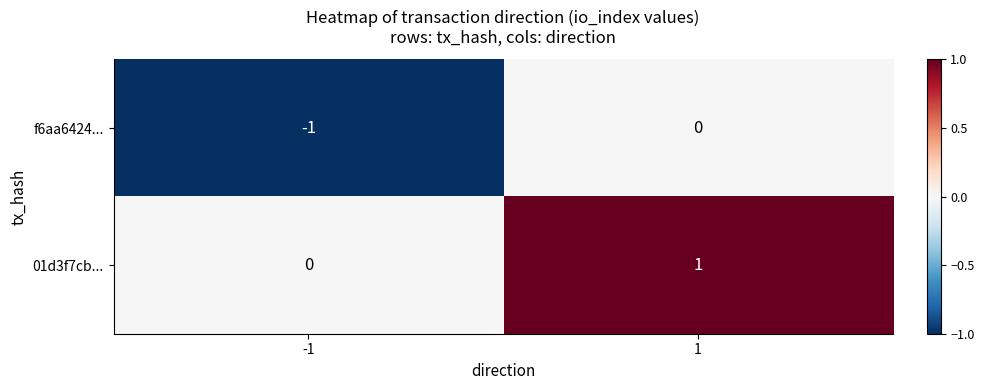

The value of 01d3f7cb... at -1 is 0. True or false?

True